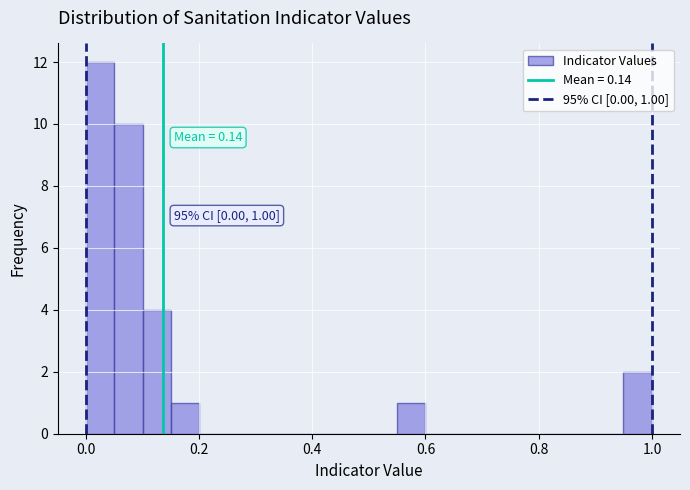

Around what value on the x-axis is the tallest bar? Give the approximate position of its centre, as read against the axis.

0.02